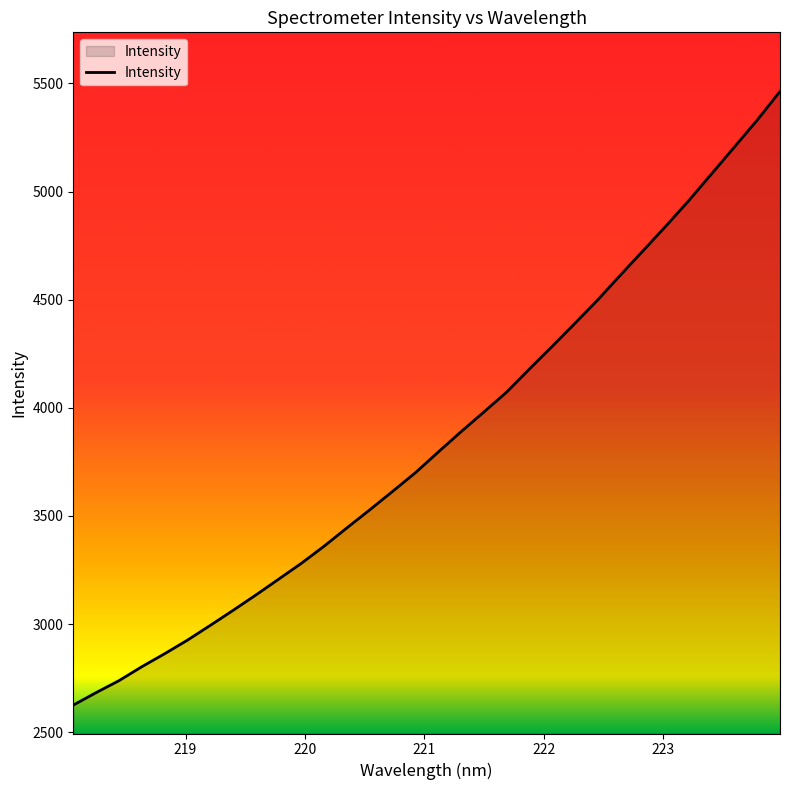

What is the smallest value displayed?

2625.6